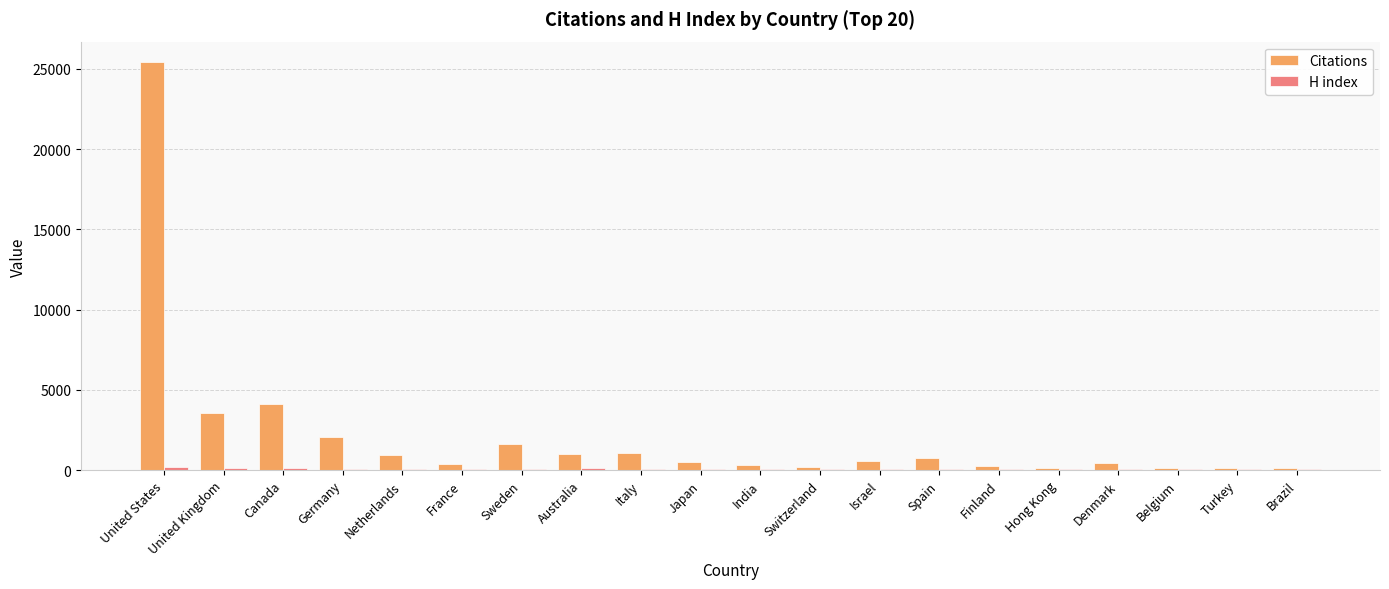

What is the sum of all Citations values?

43768